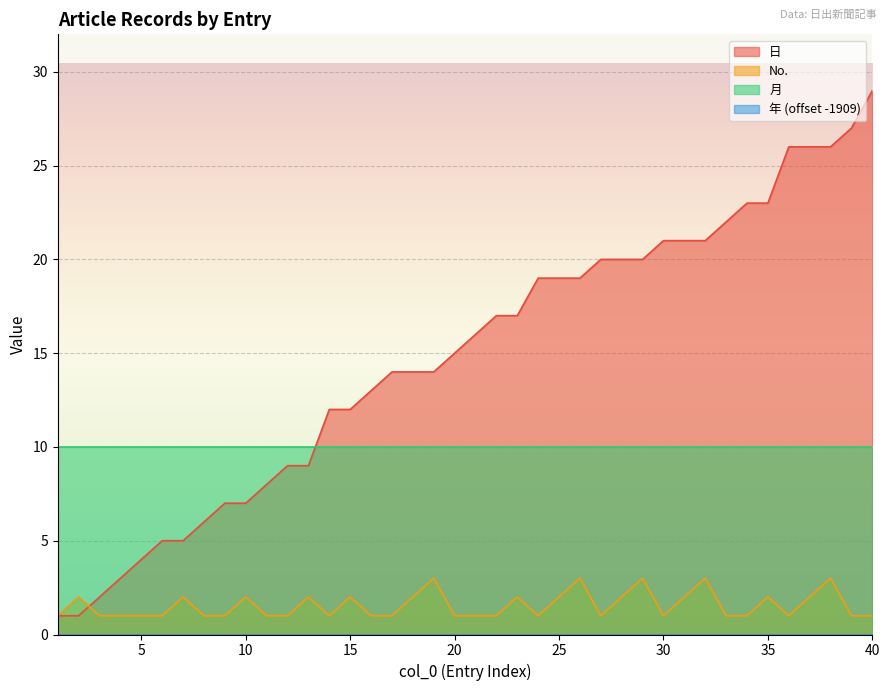

What is the total value across all series at 25?

31